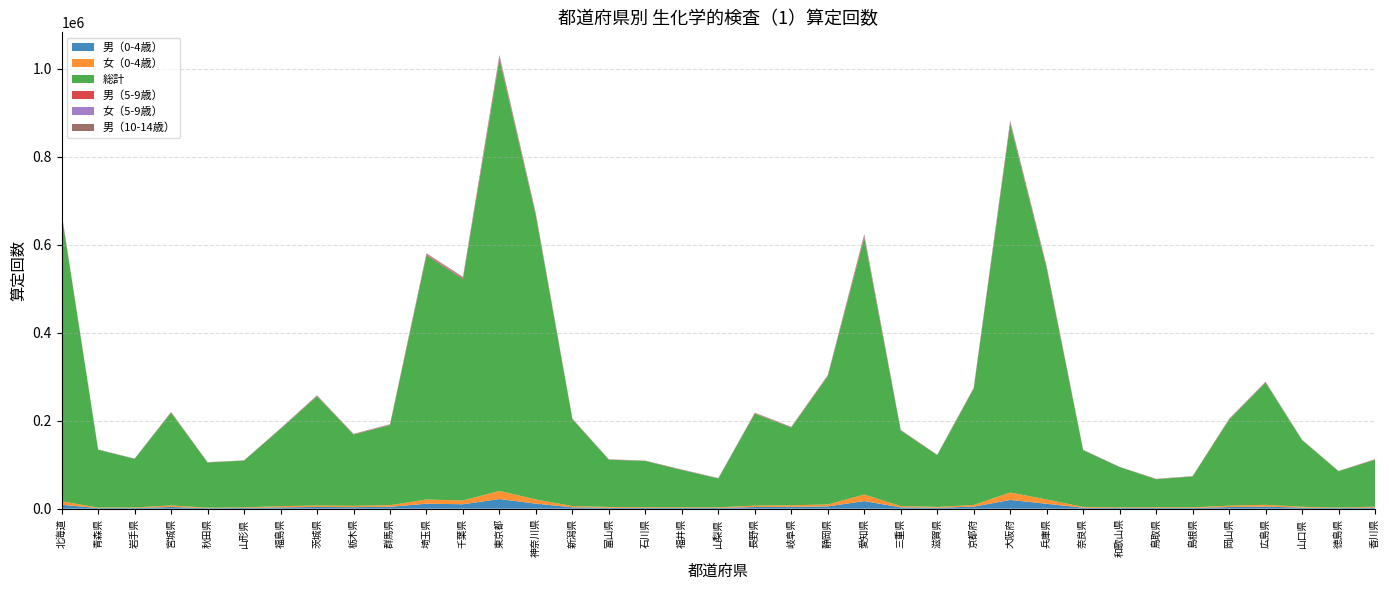

Reading left to right, what are all the values shown in this chart?

男（0-4歳）: 9005	1395	1521	3992	1271	1713	3095	3967	3588	4364	11403	10192	21957	11514	3321	2150	1819	1869	1696	3853	4238	5288	17319	3143	2278	4690	19979	11251	2307	1607	1902	1727	3770	4753	2490	1336	2553
女（0-4歳）: 7959	1200	1336	3467	1108	1375	2734	3413	2977	3608	9577	8481	18438	9601	2719	1910	1631	1609	1480	3359	3565	4465	14839	2834	1892	3933	16814	9847	1916	1436	1621	1556	3088	4100	2054	1134	2103
総計: 651451	131274	110435	210706	102573	106335	175525	248165	161914	181962	554598	503261	980175	643596	197374	107227	105003	84514	65618	208781	176578	291317	583032	171746	117525	263891	837473	524903	128579	91653	63450	70074	195376	277739	151266	82882	106477
男（5-9歳）: 1284	278	238	683	293	204	547	849	618	780	1944	1930	4003	2091	538	365	279	432	313	856	706	953	3555	498	427	869	2933	1994	463	194	368	282	733	696	423	175	525
女（5-9歳）: 1024	215	193	609	233	173	462	678	499	700	1578	1493	3288	1708	424	298	233	337	262	673	558	670	2852	380	321	779	2482	1573	395	159	301	199	631	563	317	117	454
男（10-14歳）: 1036	310	198	521	213	152	437	640	528	553	1313	1404	3018	1676	391	266	246	355	265	676	484	839	2198	445	317	617	2192	1521	319	136	249	186	623	609	364	125	379